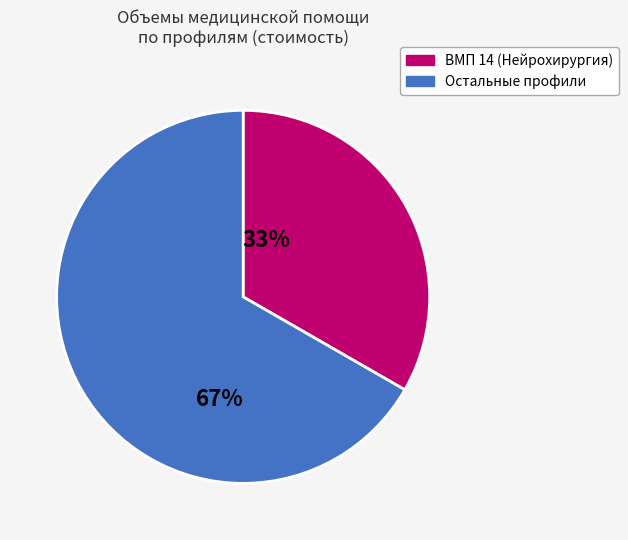

What is the largest slice in the pie chart?

Остальные профили